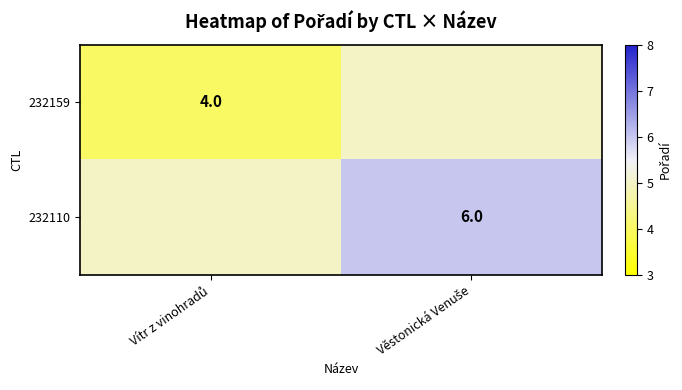

Rank the series by their average value, from highest to lowest.

232110, 232159